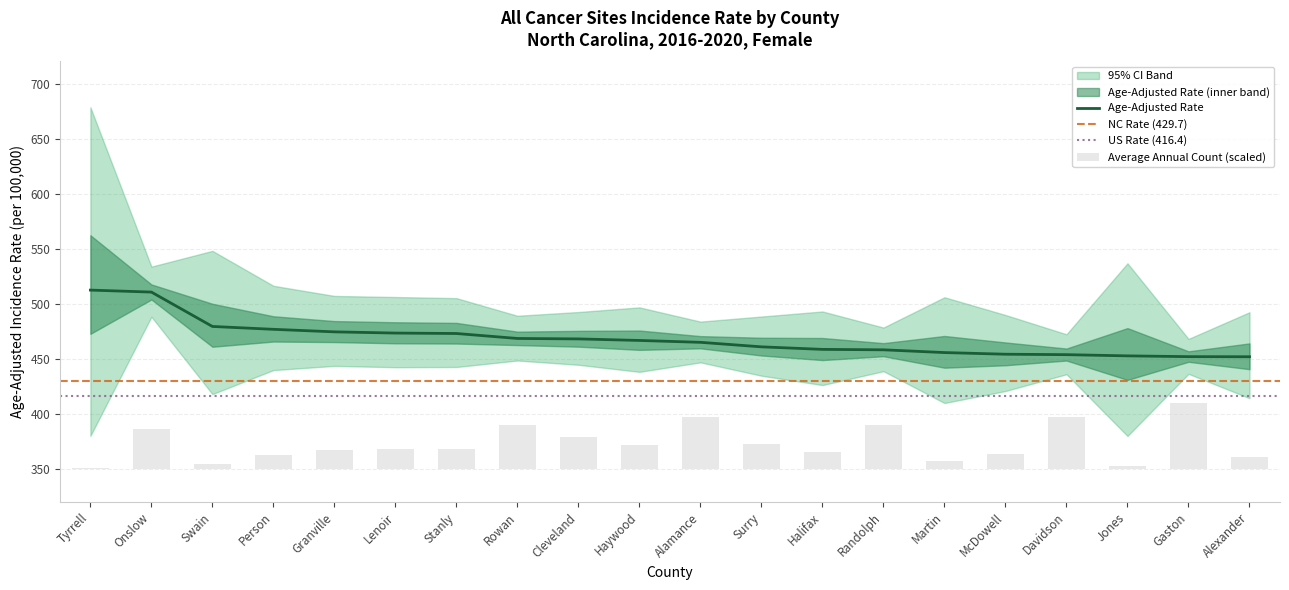

Is it true that Average Annual Count equals 19.9 at McDowell?

False